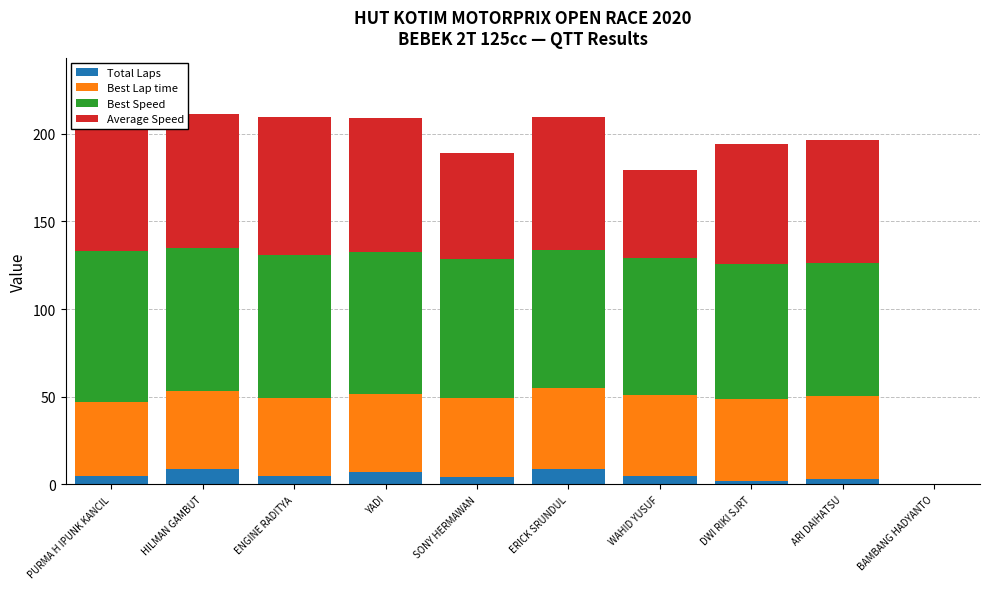

What is the difference between the highest and lowest values at DWI RIKI SJRT?

75.1